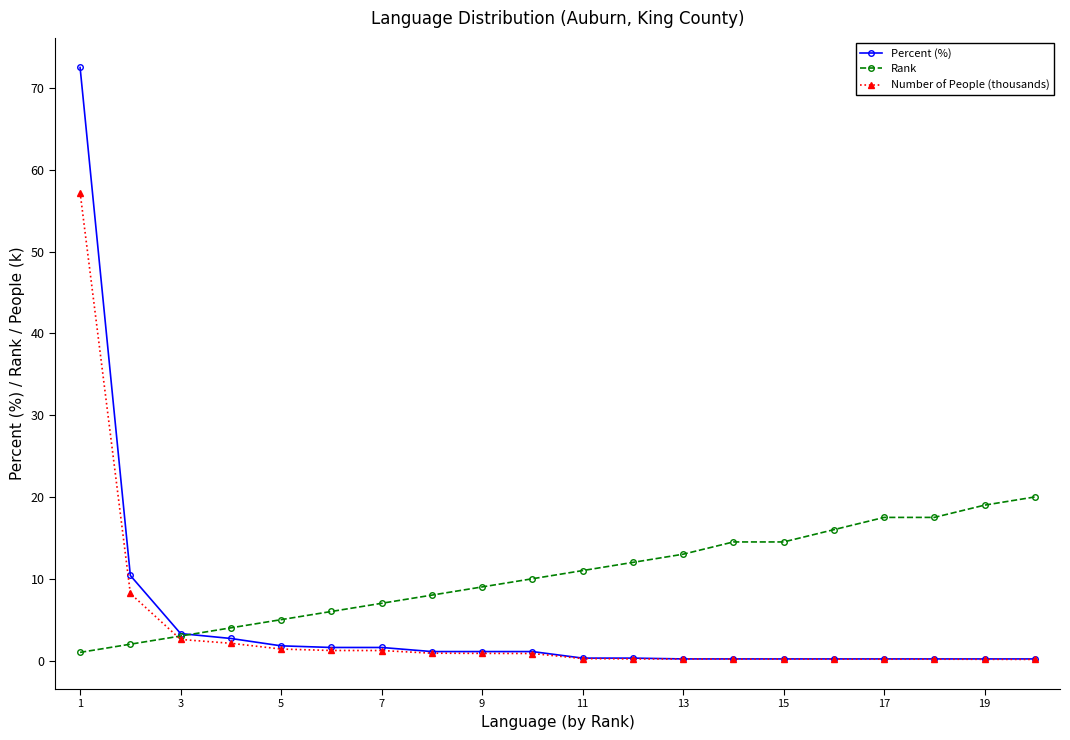

What is the minimum value for Number of People (thousands)?

0.1